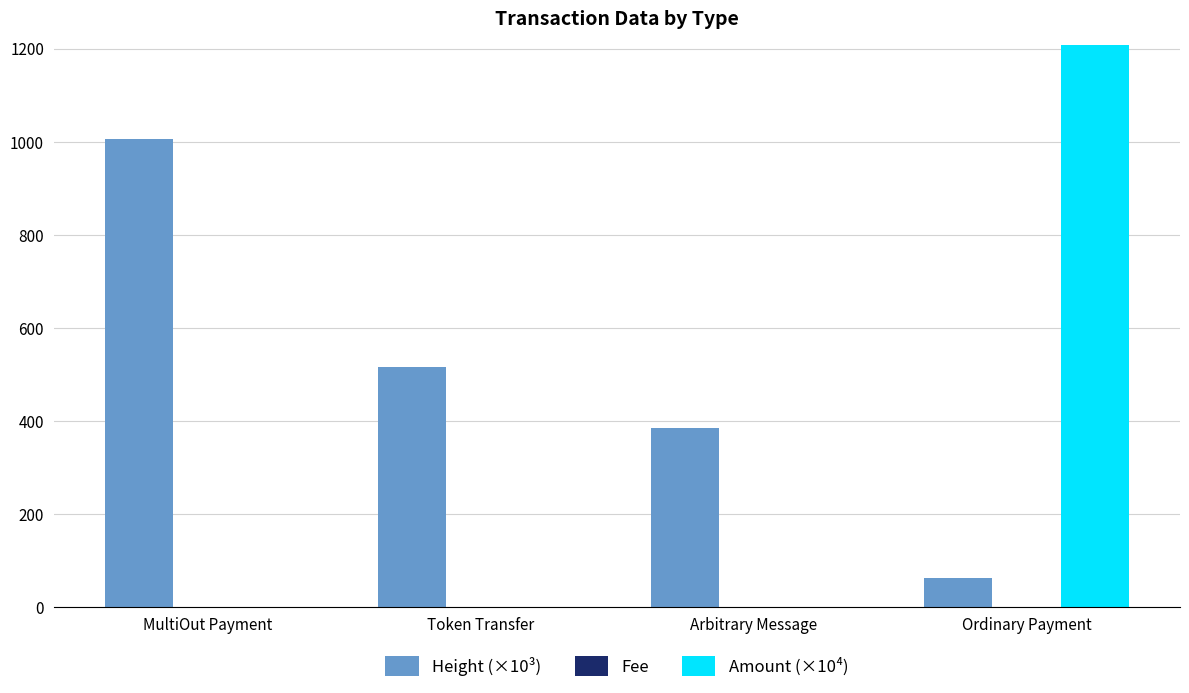

Is it true that Amount (×10⁴) equals -83230468.4 at Arbitrary Message?

False